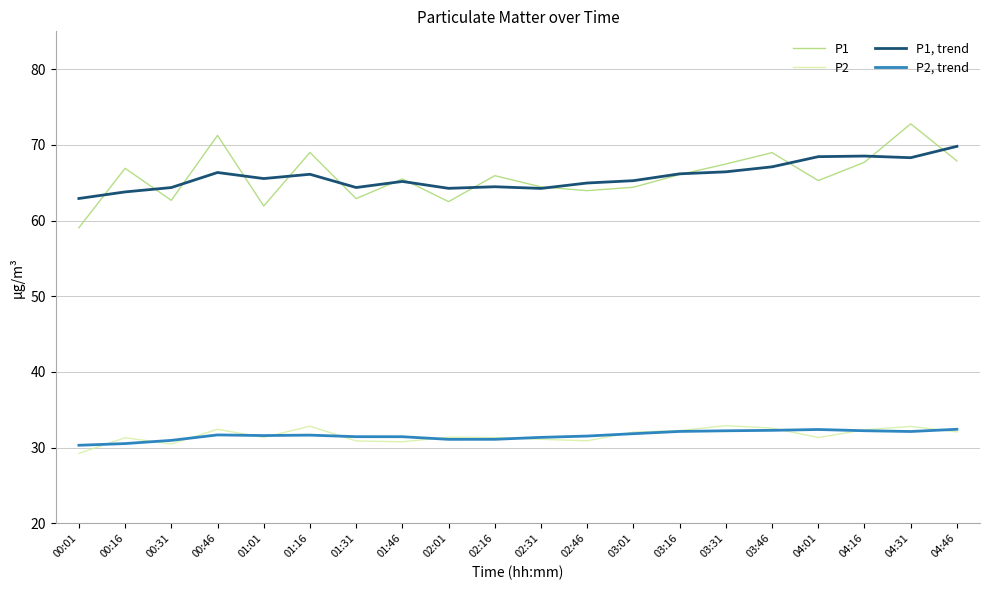

At how many categories does at least one series exceed 36?

20